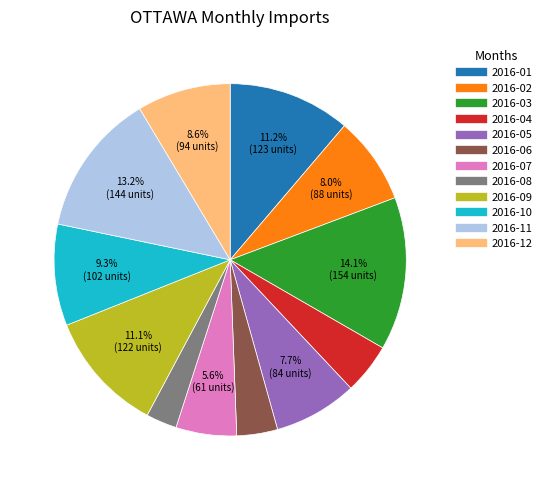

Do 2016-12 and 2016-05 together represent more than half of the pie?

No